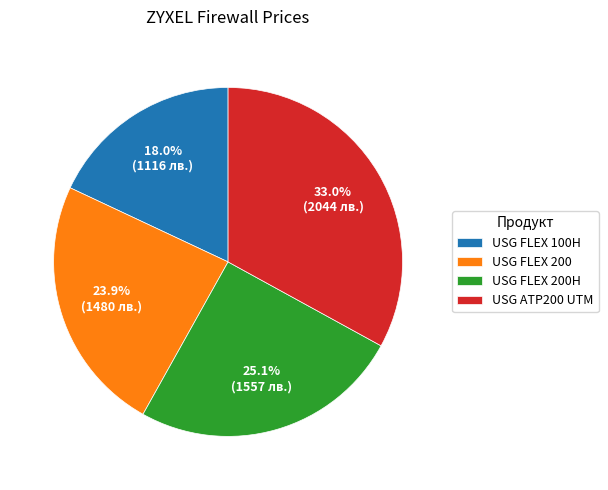

Rank the categories by value from highest to lowest.

USG ATP200 UTM, USG FLEX 200H, USG FLEX 200, USG FLEX 100H